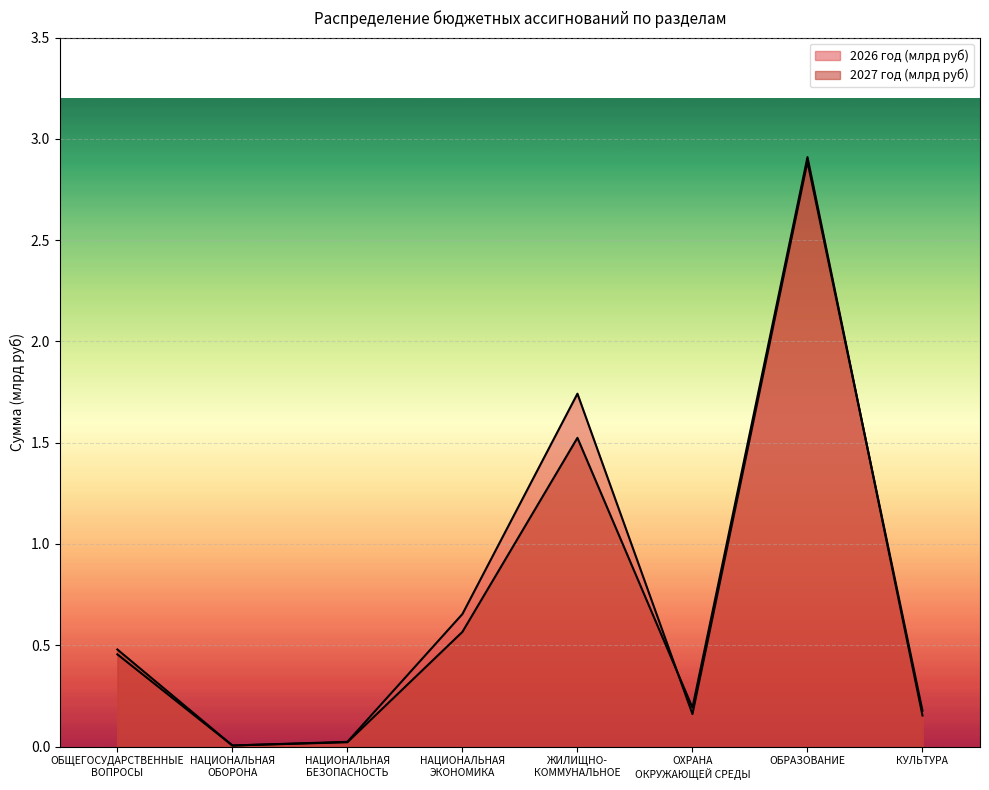

How many times do 2027 год (млрд руб) and 2026 год (млрд руб) cross each other?

2